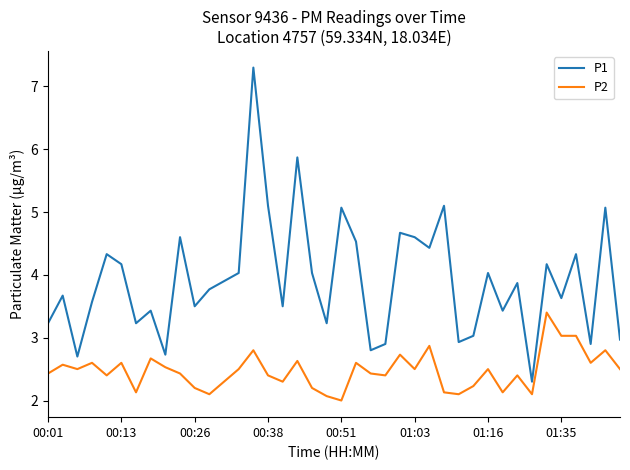

How many categories are shown in the chart?

40